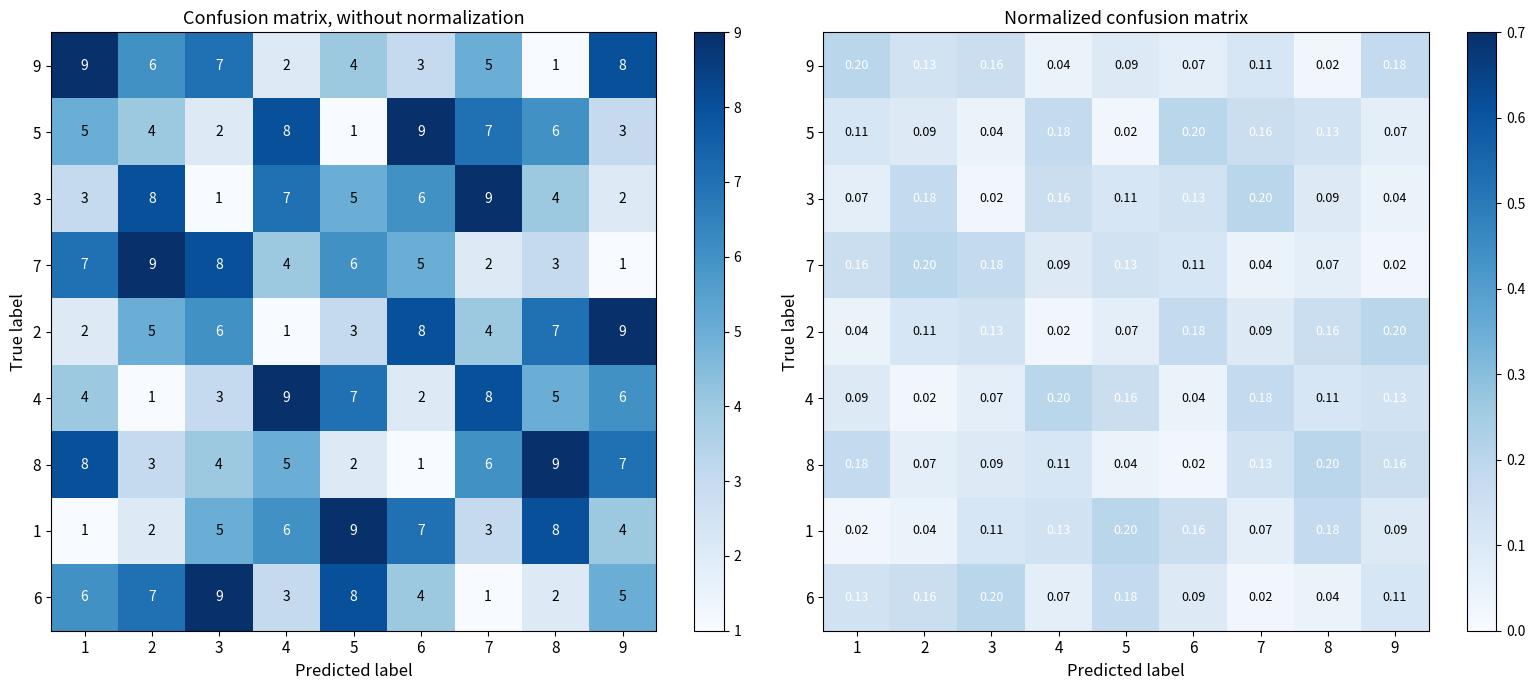

Is it true that 4 equals 0.1 at 9?

True